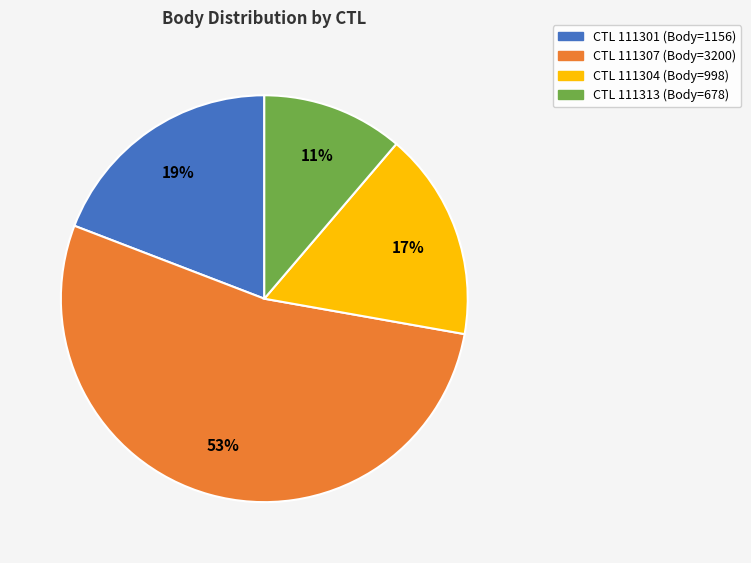

To the nearest percent, what is the difference between the largest and smallest slice percentages?

42%